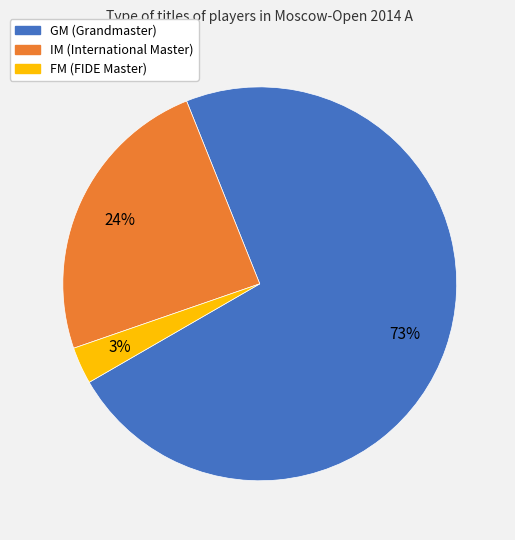

What is the smallest slice in the pie chart?

FM